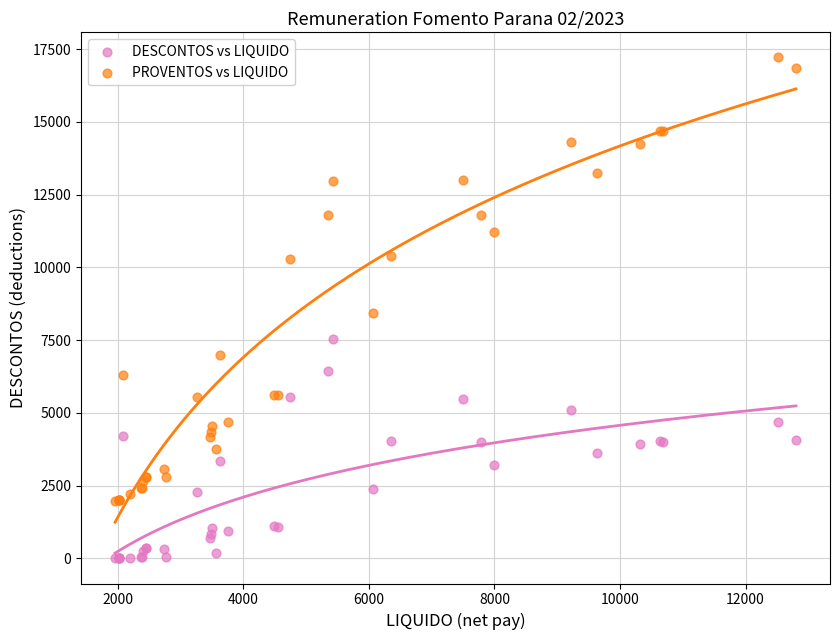

What are all the series names shown in the legend?

DESCONTOS vs LIQUIDO, PROVENTOS vs LIQUIDO